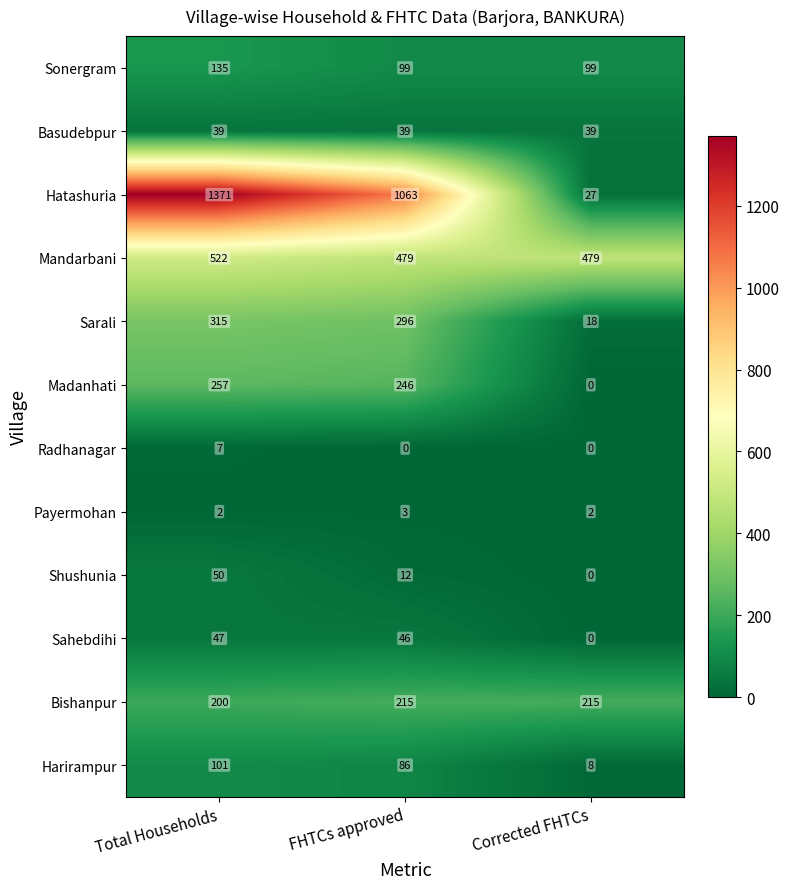

What is the difference between the maximum and minimum values in the Madanhati series?

257